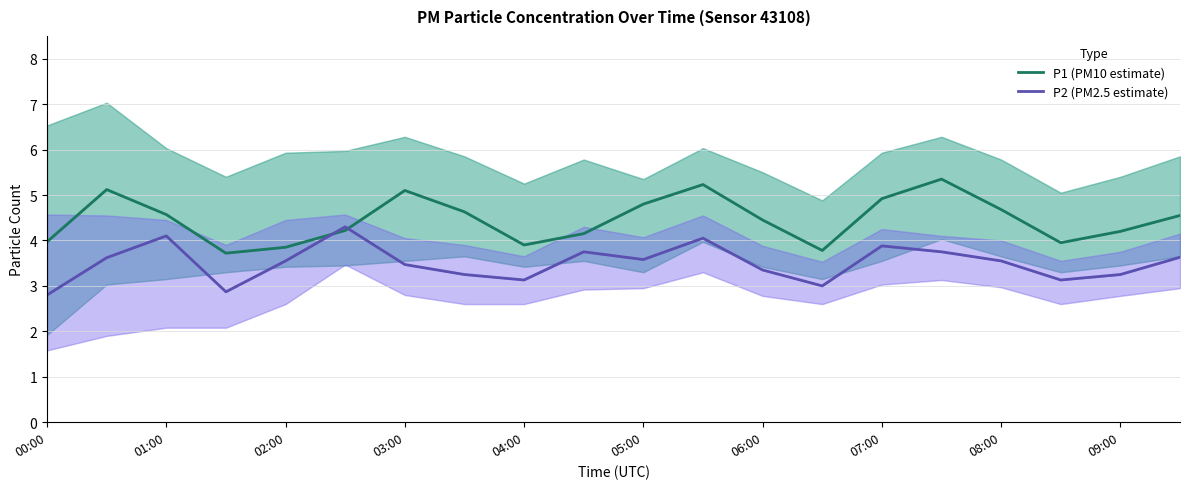

List the series in order of their peak value, highest first.

P1 (PM10 estimate), P2 (PM2.5 estimate)